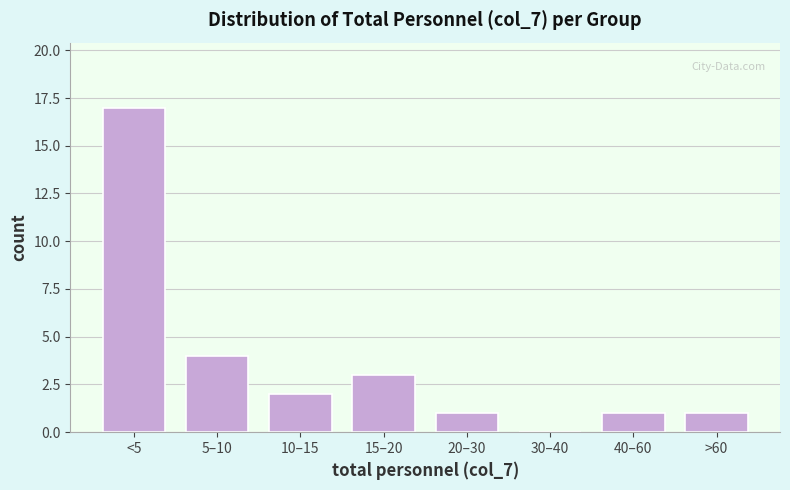

Reading left to right, what are all the values shown in this chart?

<5=17	5–10=4	10–15=2	15–20=3	20–30=1	30–40=0	40–60=1	>60=1